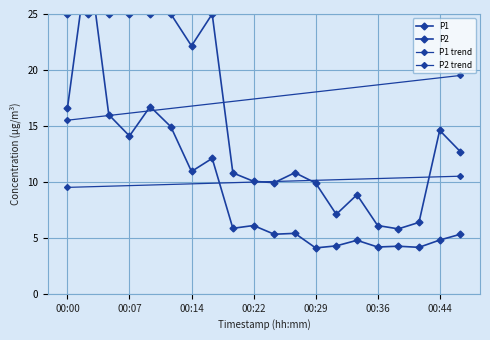

How many interior local peaks (higher than both neighbors) does the data have?

7